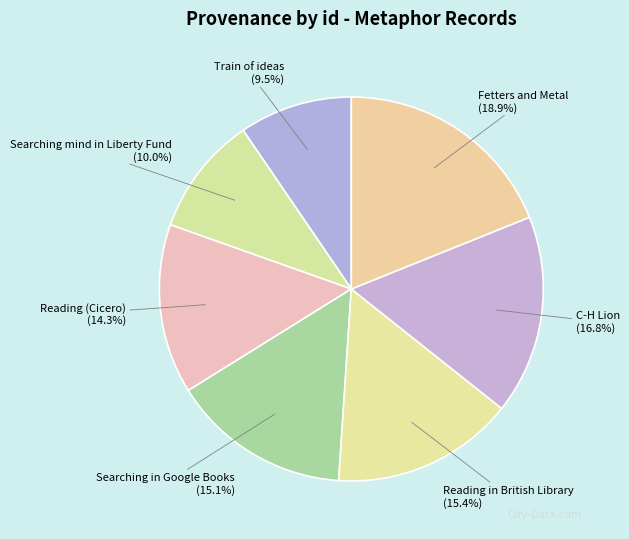

To the nearest percent, what portion does Reading (Cicero) represent?

14%